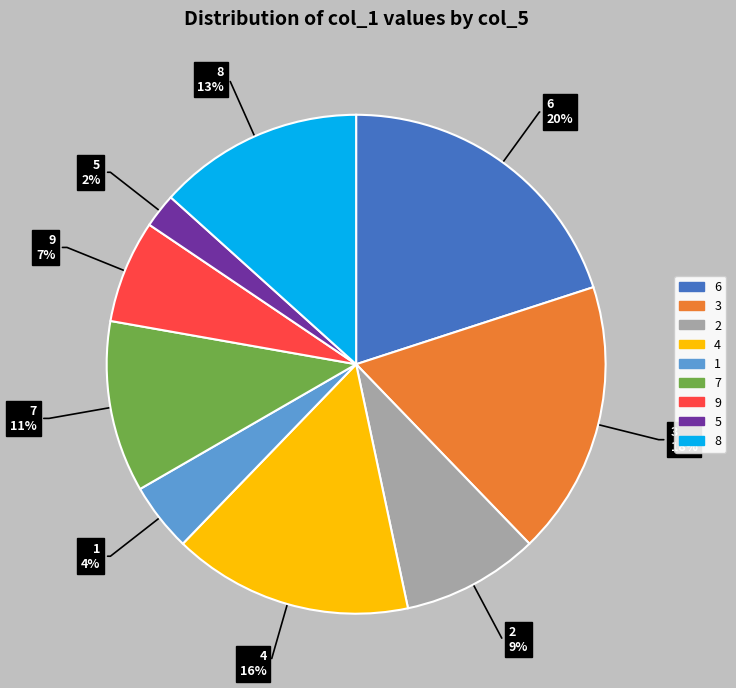

What is the ratio of the value at 8 to the value at 7?

1.2